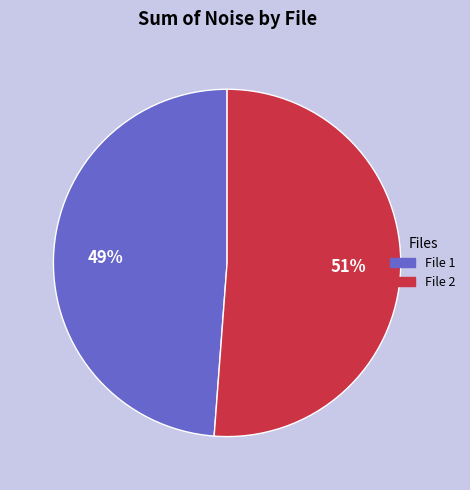

How many slices are in this pie chart?

2